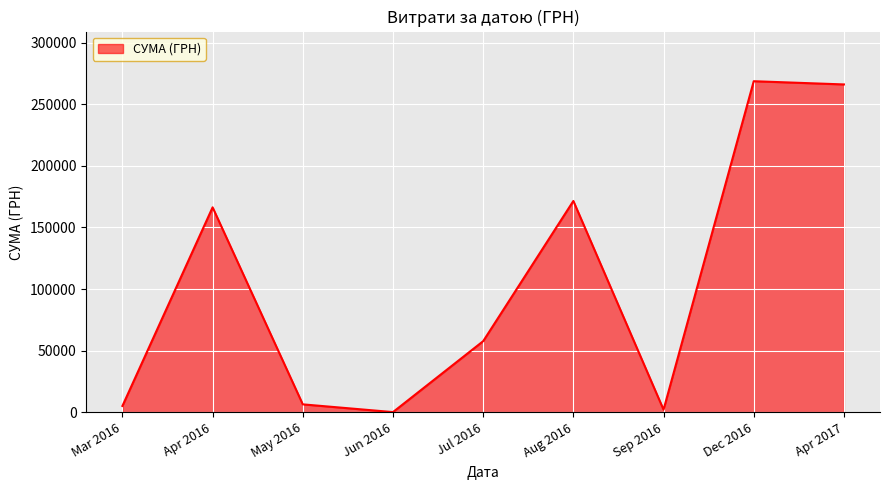

Reading left to right, list all the values displayed in this chart.

Mar 2016=5133.4	Apr 2016=166368.9	May 2016=6426.0	Jun 2016=150.0	Jul 2016=57721.8	Aug 2016=171530.6	Sep 2016=2100.0	Dec 2016=268752.0	Apr 2017=266130.0